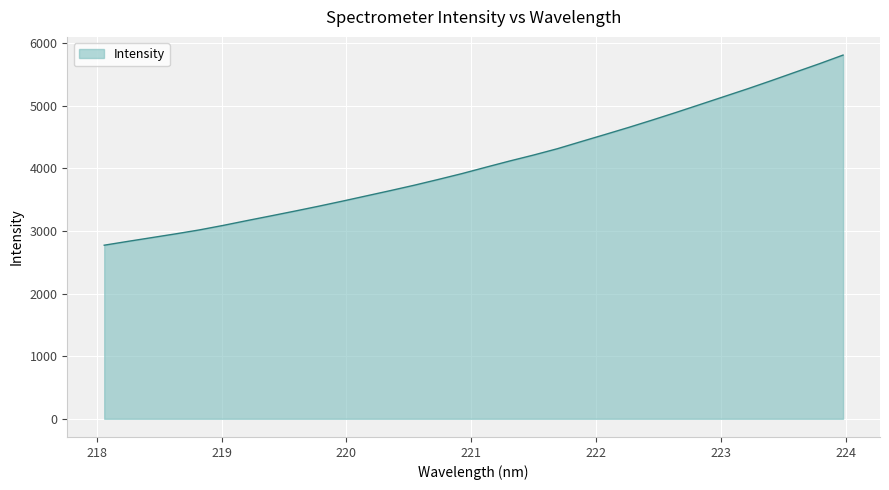

What is the difference between the maximum and minimum values?

3037.3